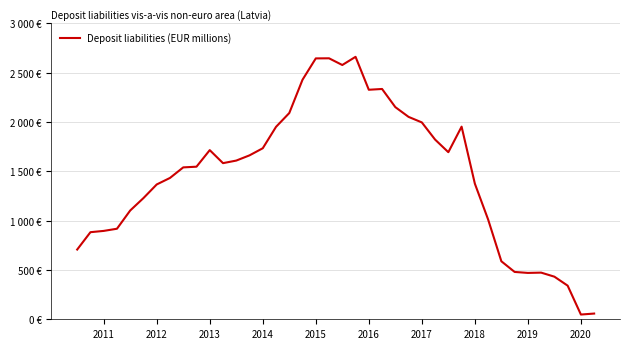

At which category does the data reach its first local peak?

2013